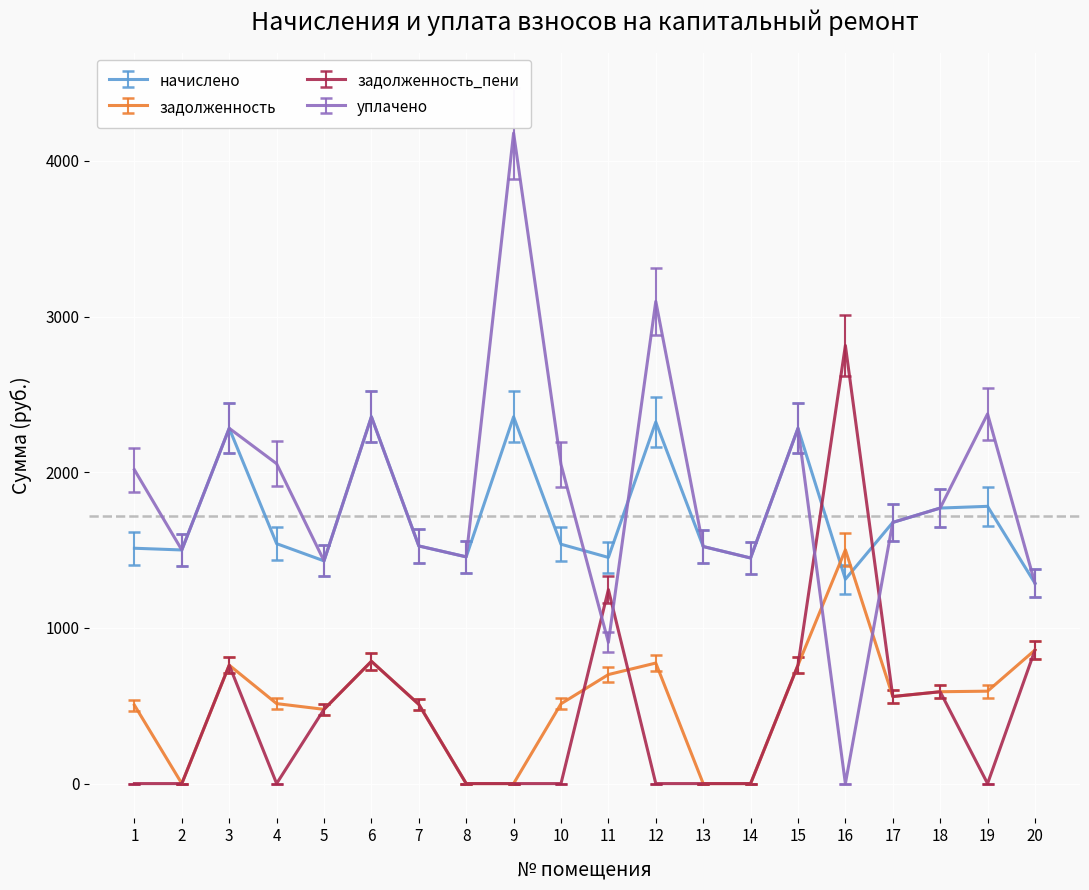

The задолженность series shows 429.6 at 12. True or false?

False